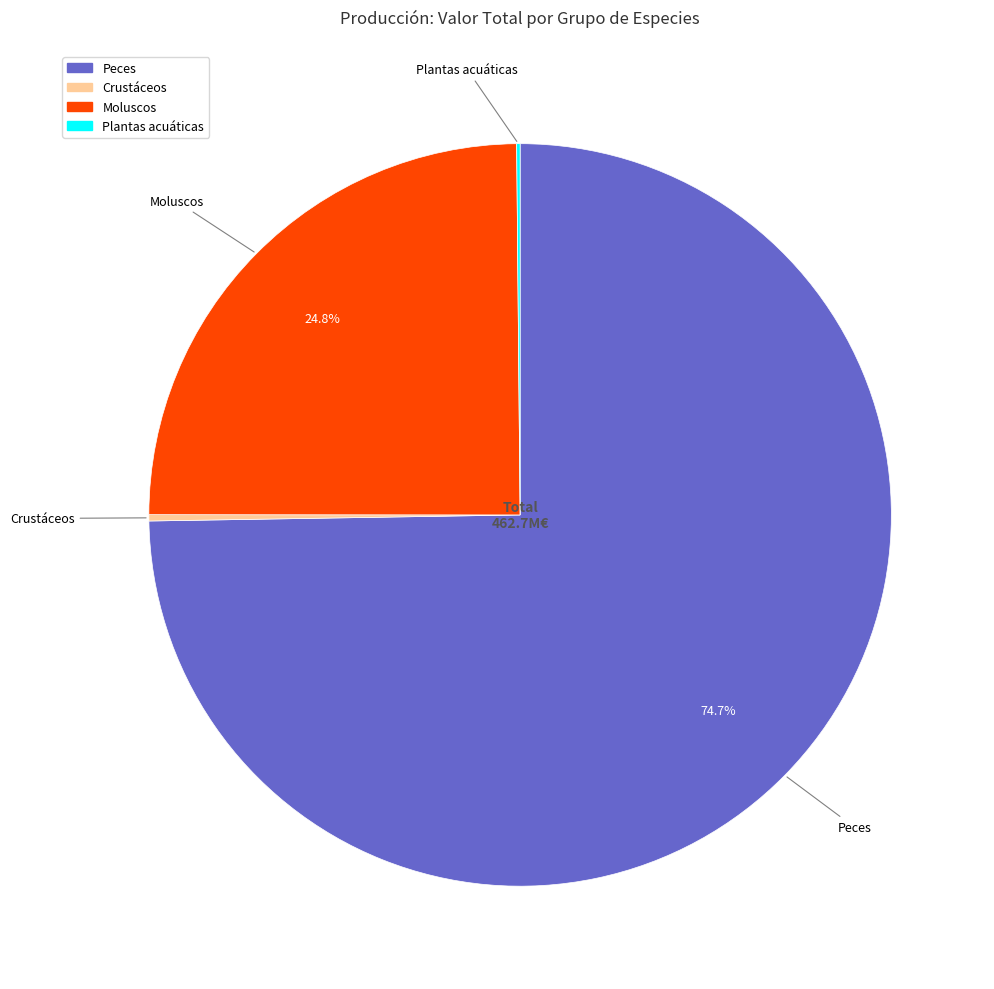

Does Peces account for over 50% of the chart?

Yes